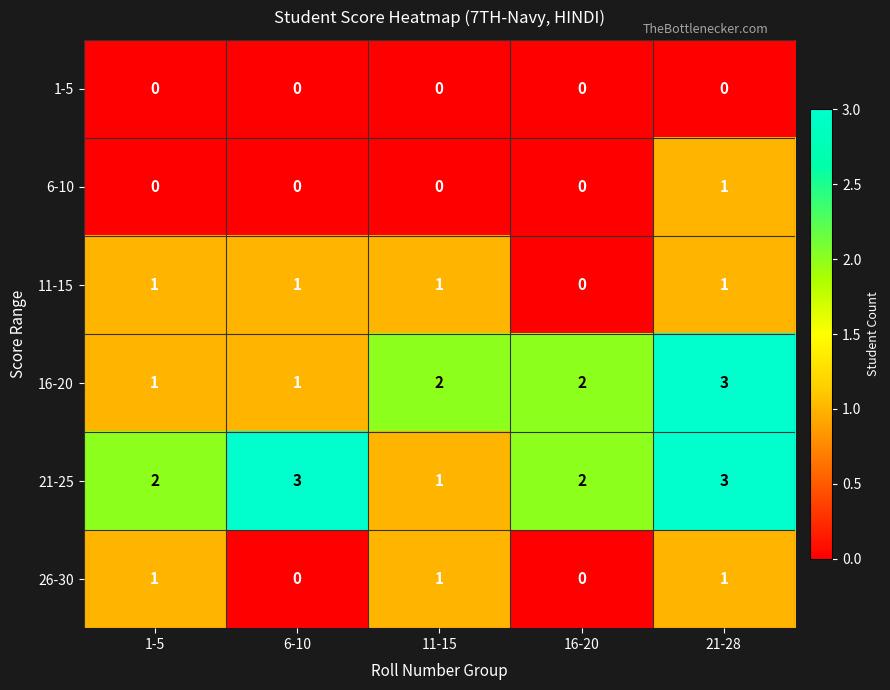

The 21-25 series shows 5 at 6-10. True or false?

False